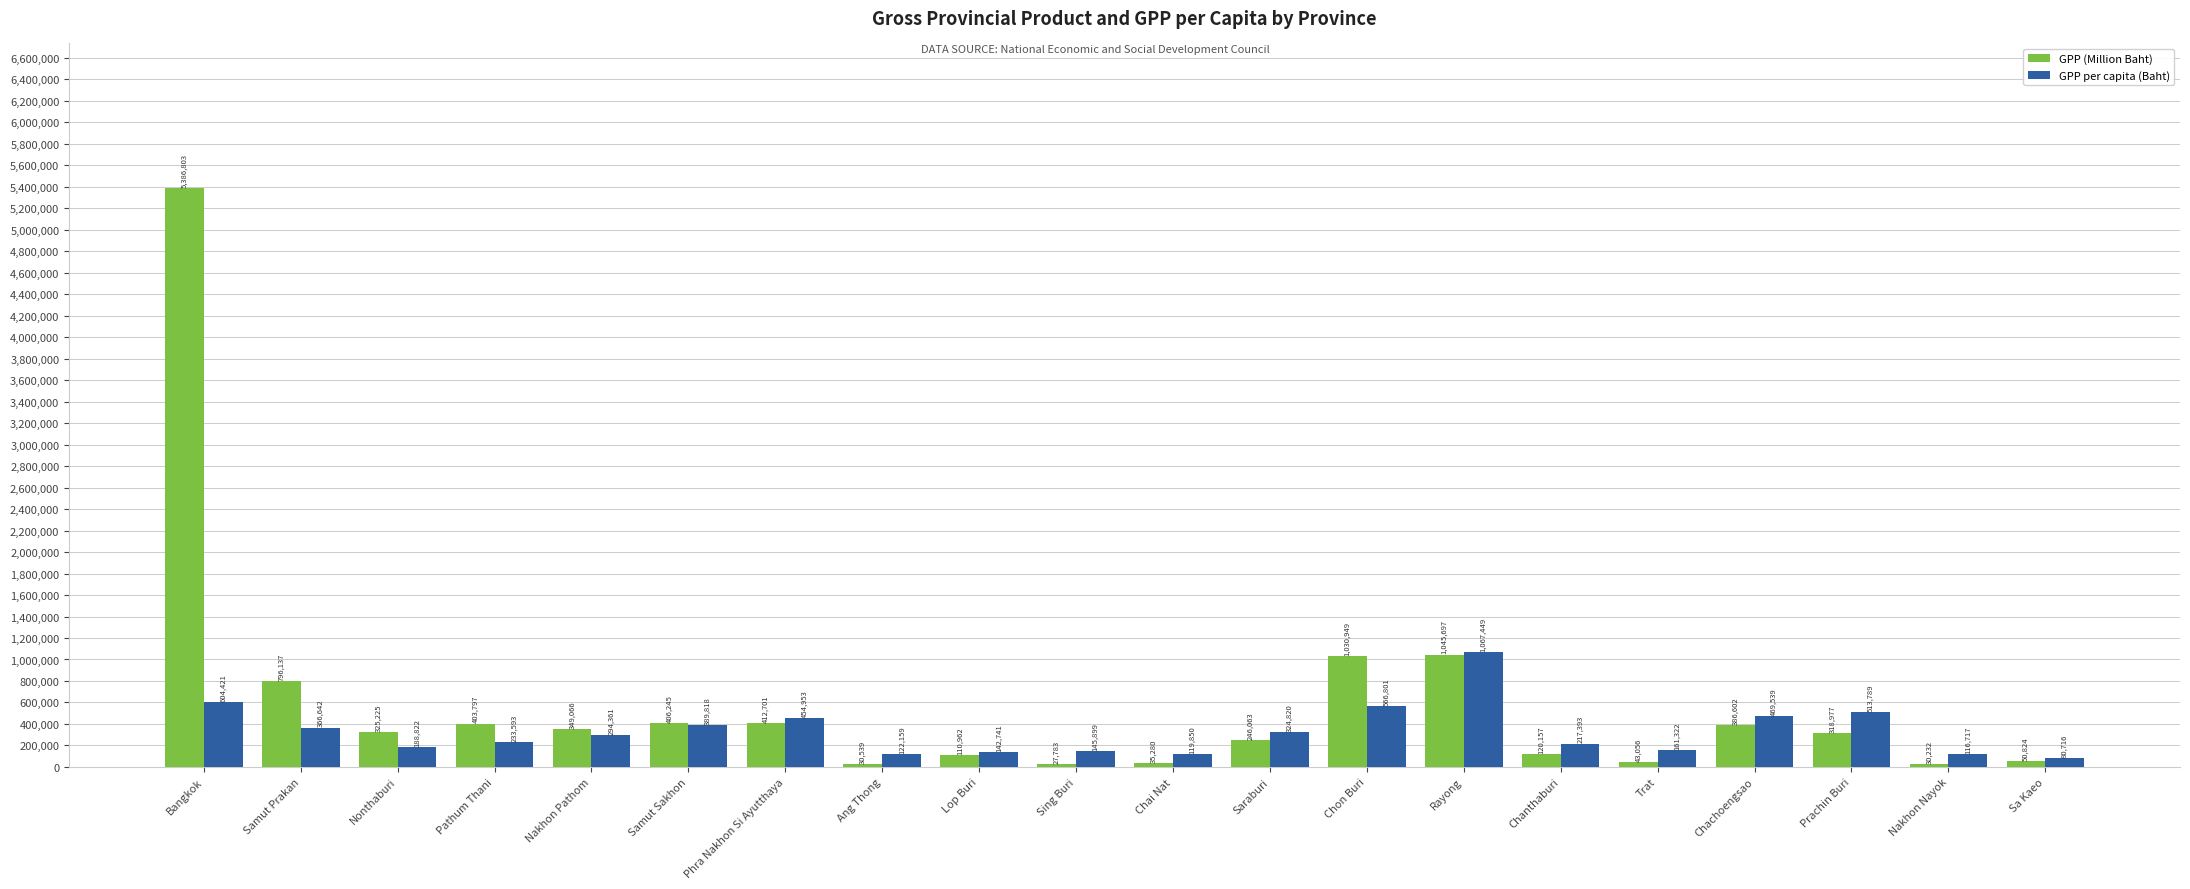

Which series has the largest total across all categories?

GPP (Million Baht)